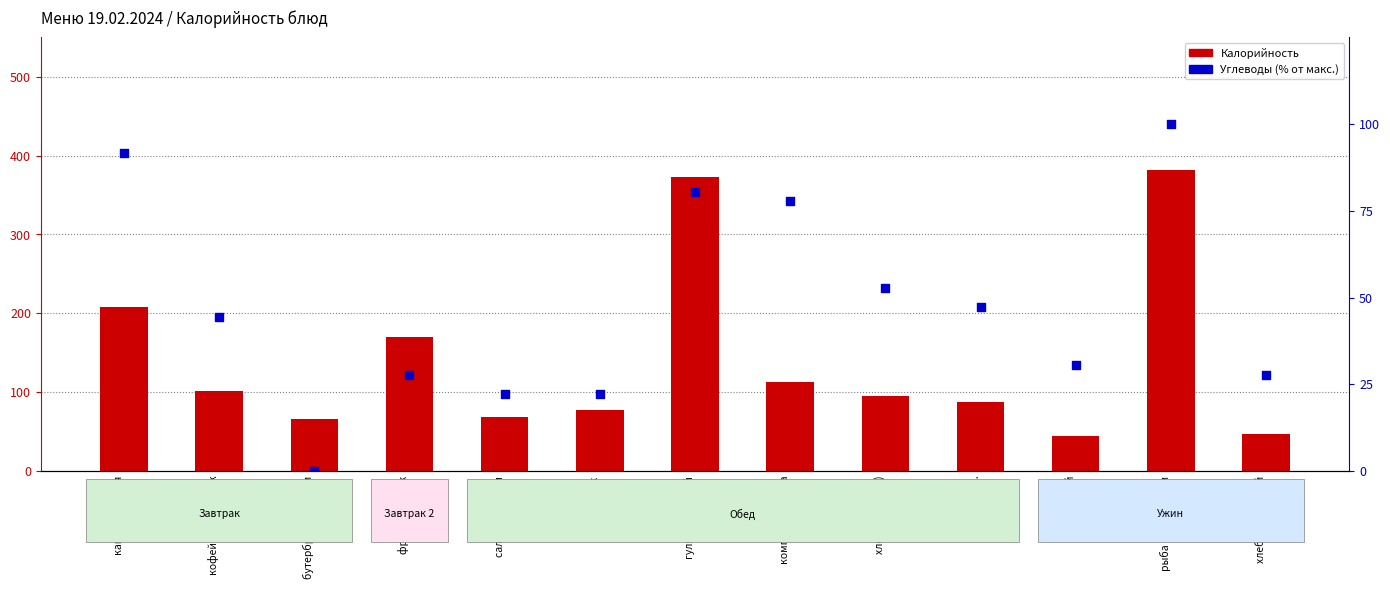

What is the total value across all series at салат из сельди?

91.2